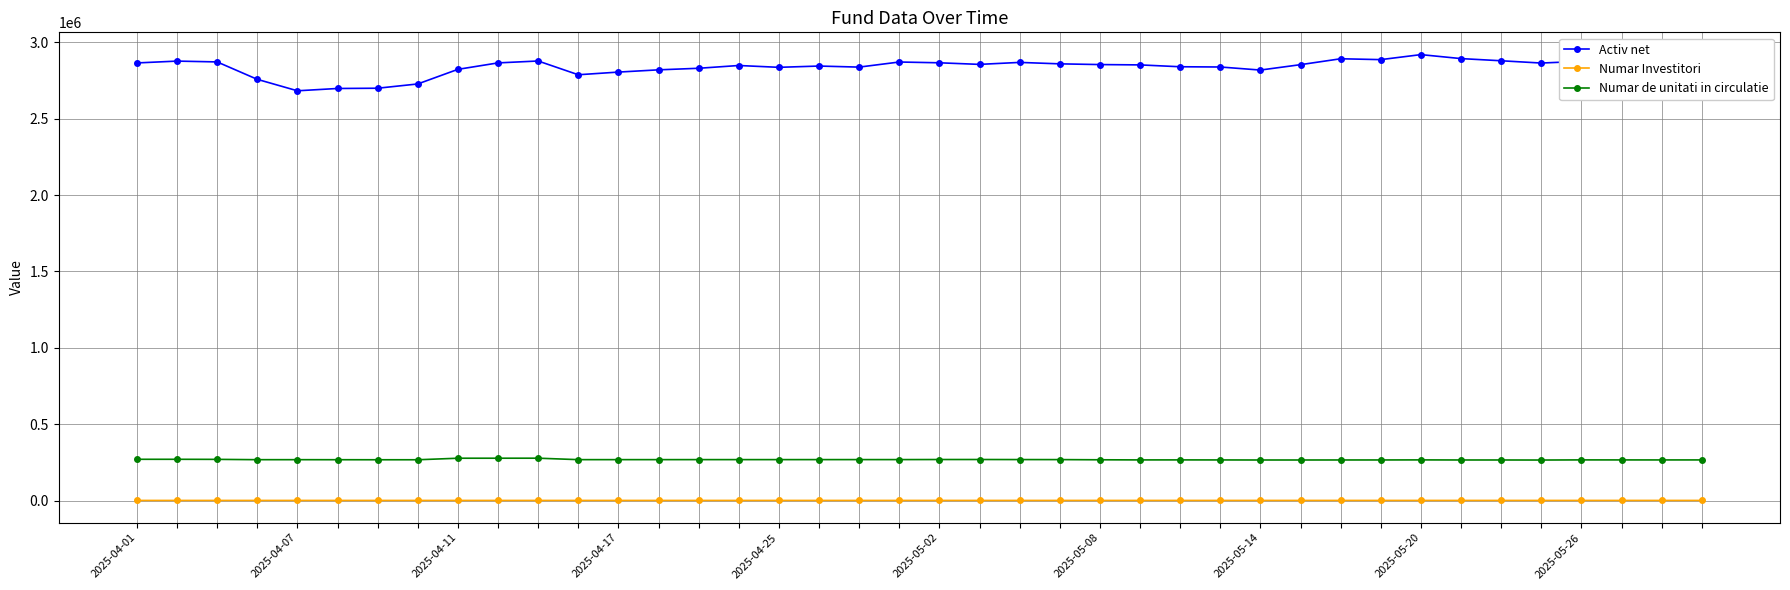

Which series has the largest range (max minus min)?

Activ net